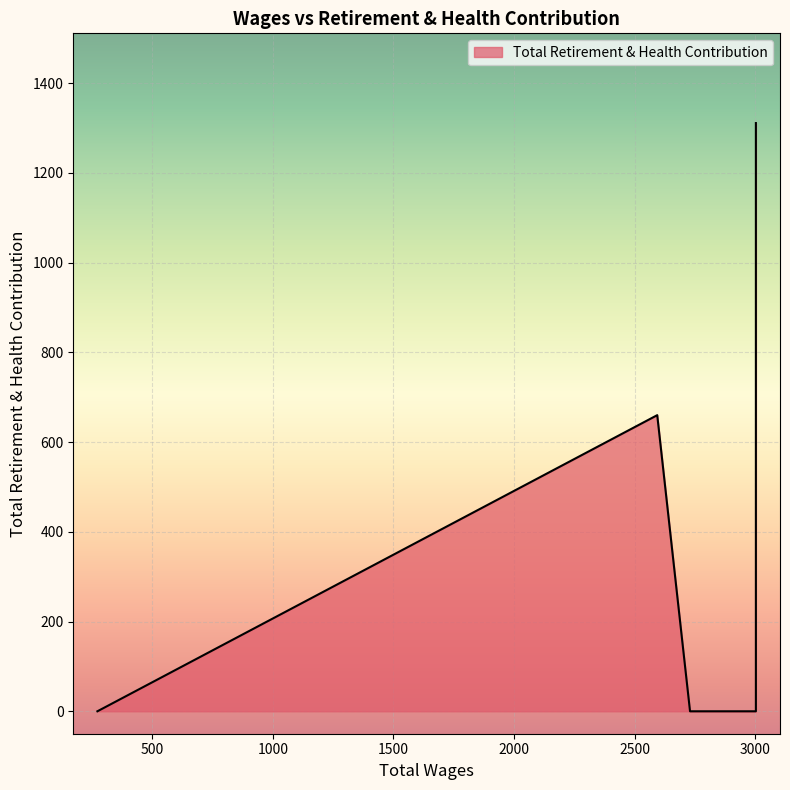

True or false: the data shows -788 at 273.0.

False